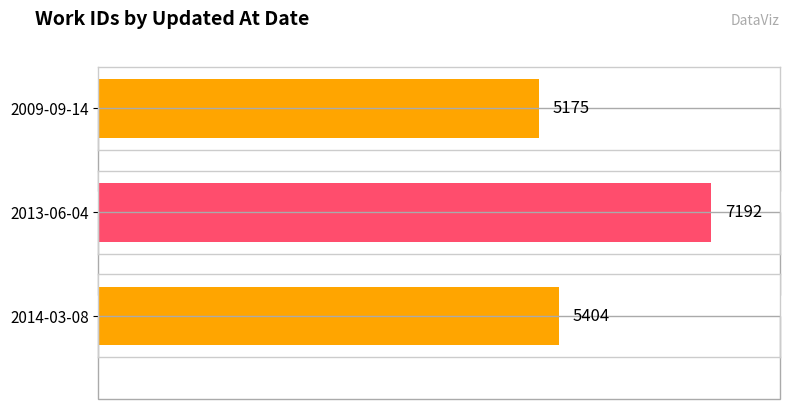

What is the value of the 1st bar from the left?

5175